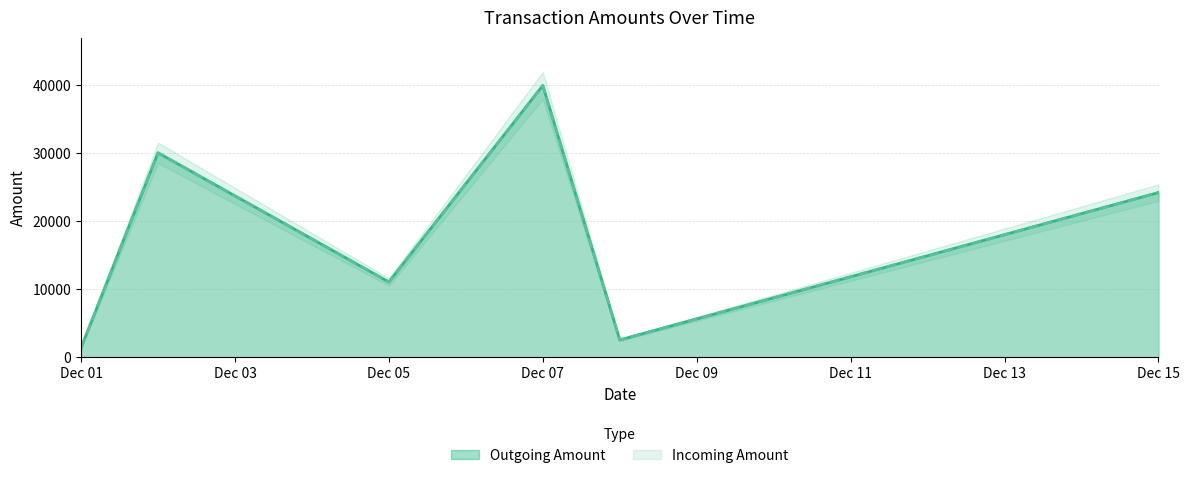

Which series has the largest total across all categories?

Incoming Amount